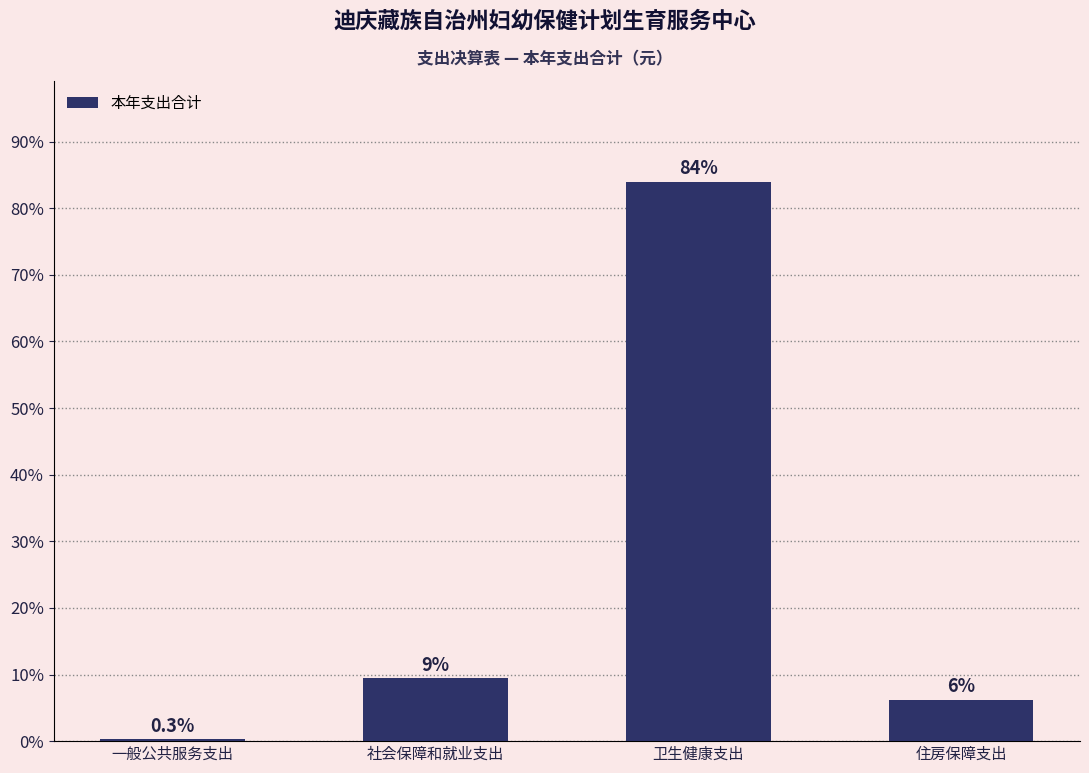

Which has a higher value, 一般公共服务支出 or 卫生健康支出?

卫生健康支出